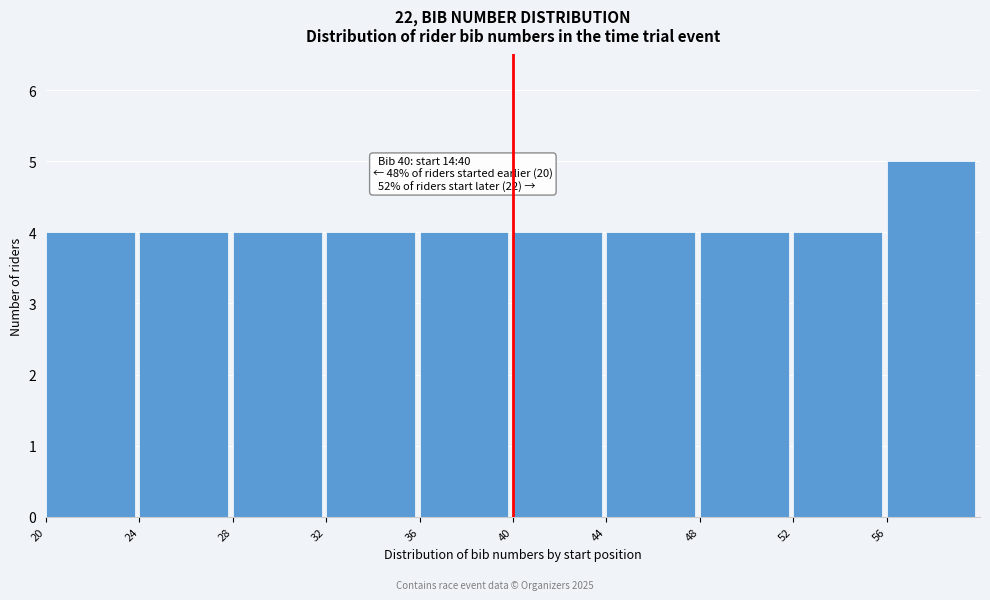

Which range on the x-axis has the tallest bar?

56 to 60